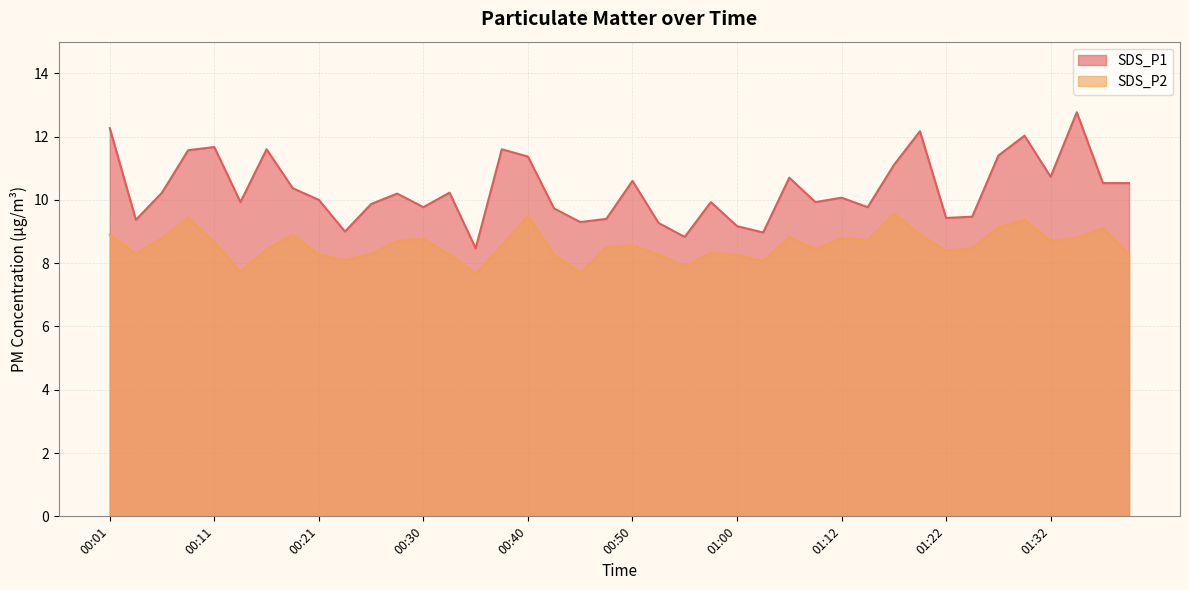

What is the value of the SDS_P2 point at the 27th from the left?

8.8